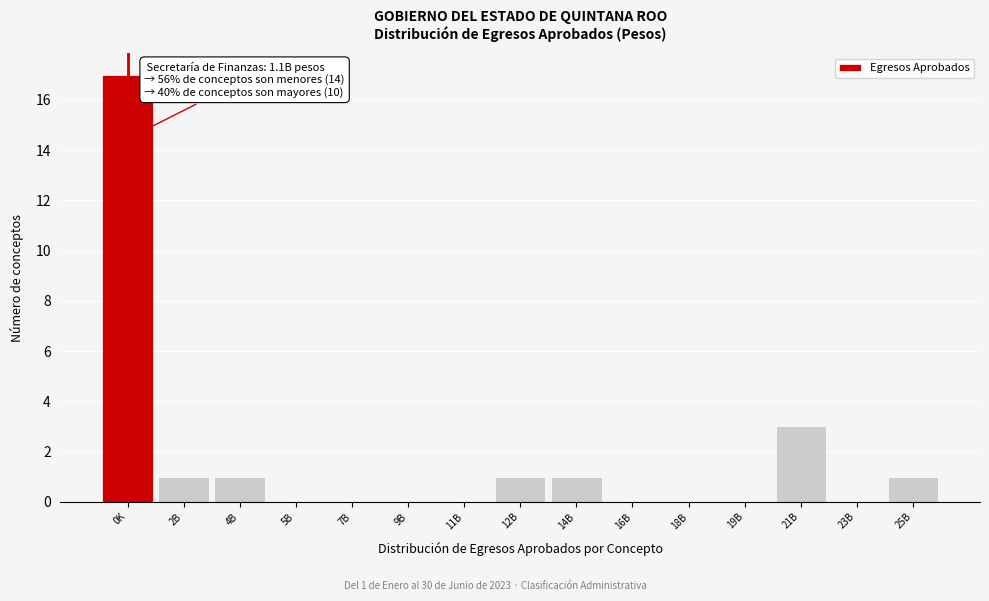

Reading right to left, transcribe all the data shown in this chart.

25B=1	23B=0	21B=3	19B=0	18B=0	16B=0	14B=1	12B=1	11B=0	9B=0	7B=0	5B=0	4B=1	2B=1	0K=17